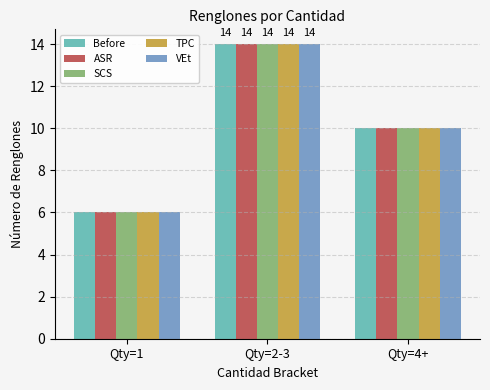

List the series in order of their peak value, highest first.

Before, ASR, SCS, TPC, VEt